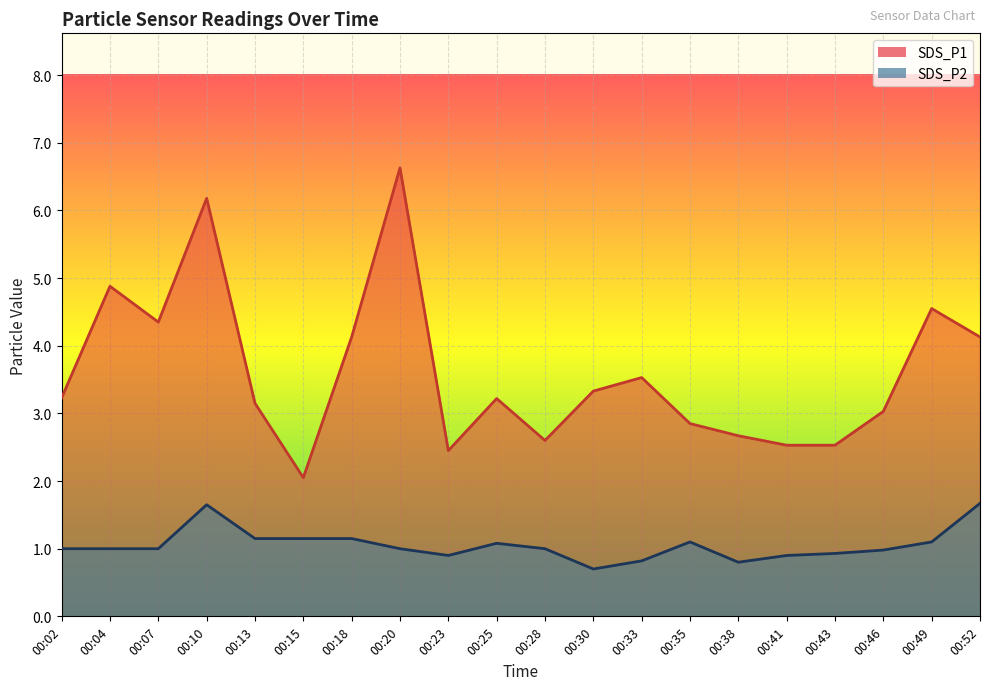

At which category does SDS_P2 reach its first local peak?

00:10